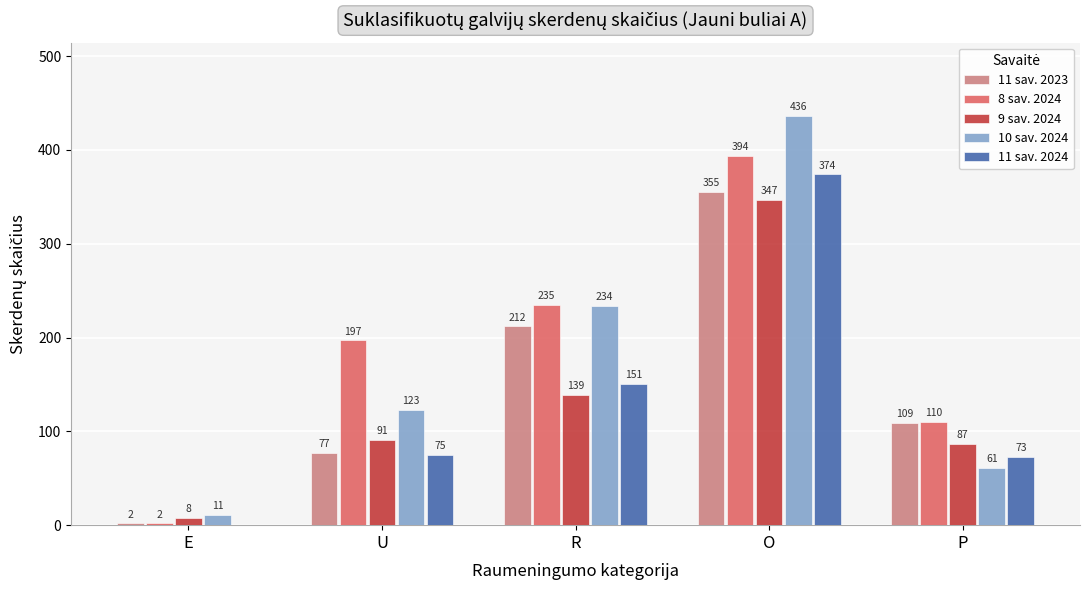

Where is 10 sav. 2024 nearest to the value 223?

R